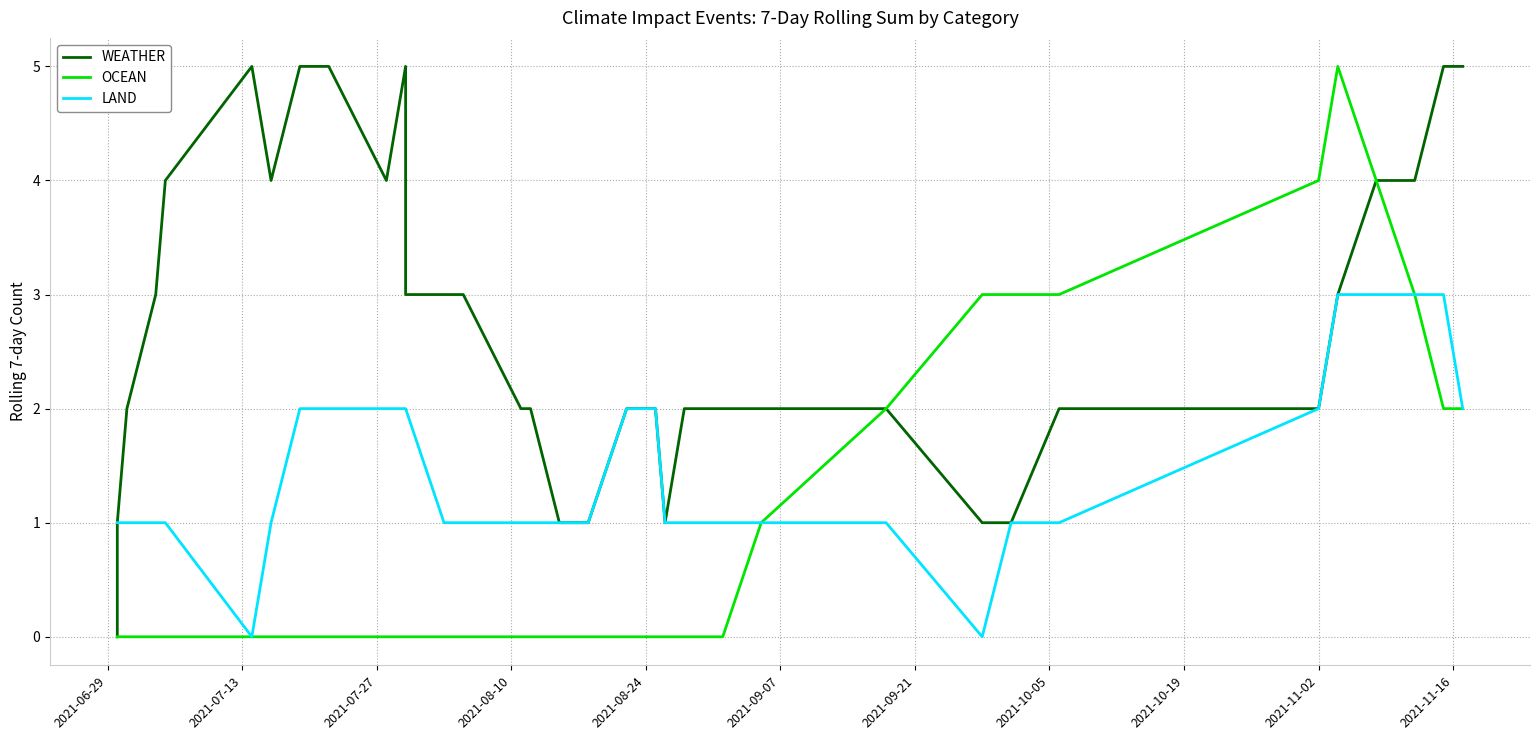

The LAND series shows 1 at 23. True or false?

False